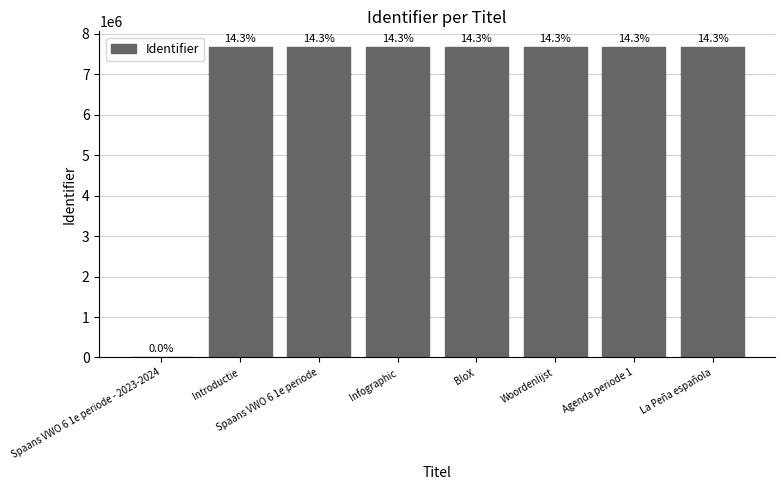

Where is the data nearest to the value 3840020?

Introductie